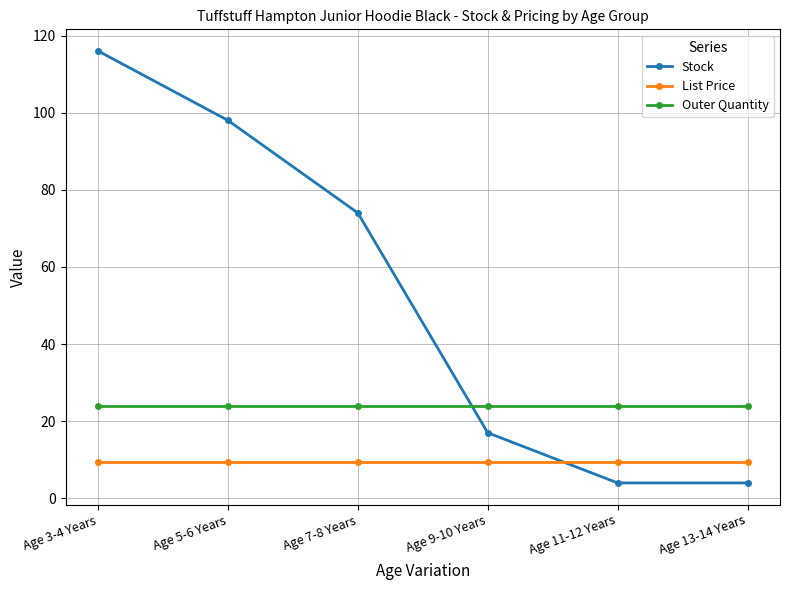

True or false: Stock has more than 0 interior local peaks.

False